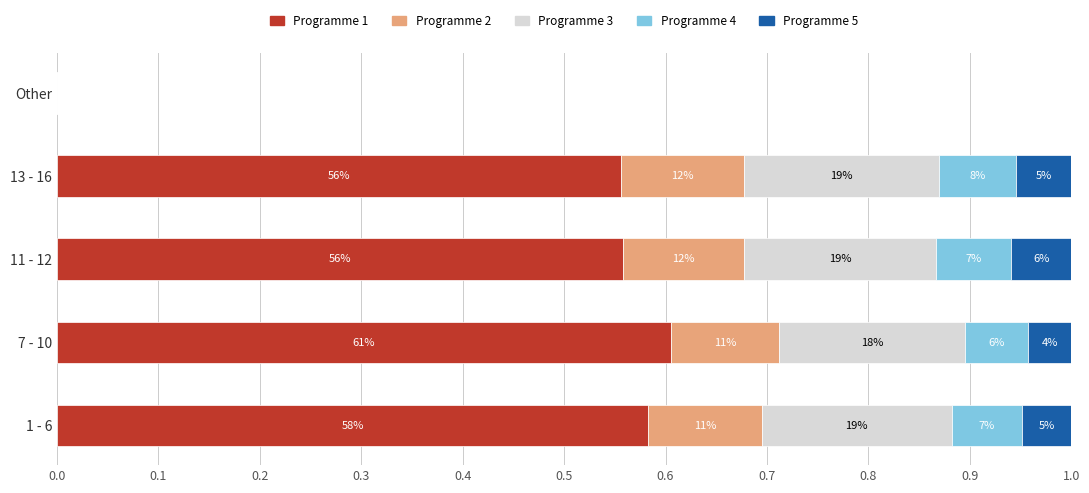

What are all the series names shown in the legend?

Programme 1, Programme 2, Programme 3, Programme 4, Programme 5